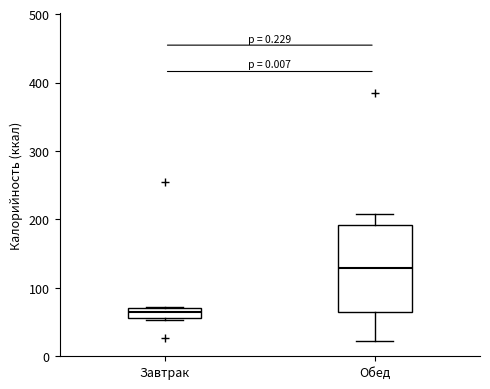

Where is the upper edge of the box for Завтрак on the y-axis? The values are not printed on the chart, so give them approximately, as read against the axis.

70